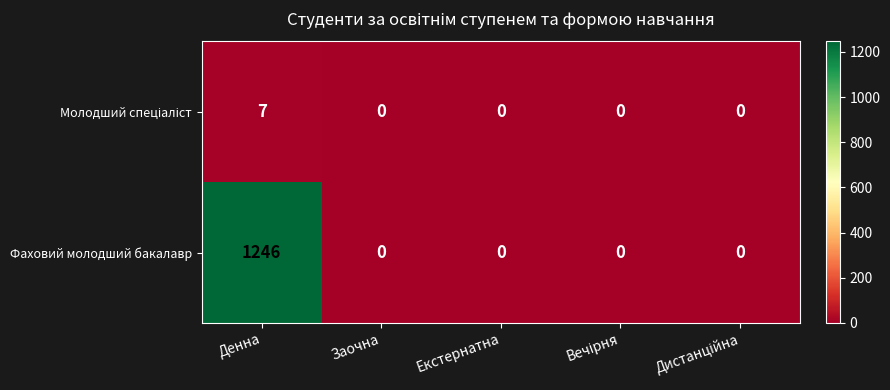

What is the sum of all Фаховий молодший бакалавр values?

1246